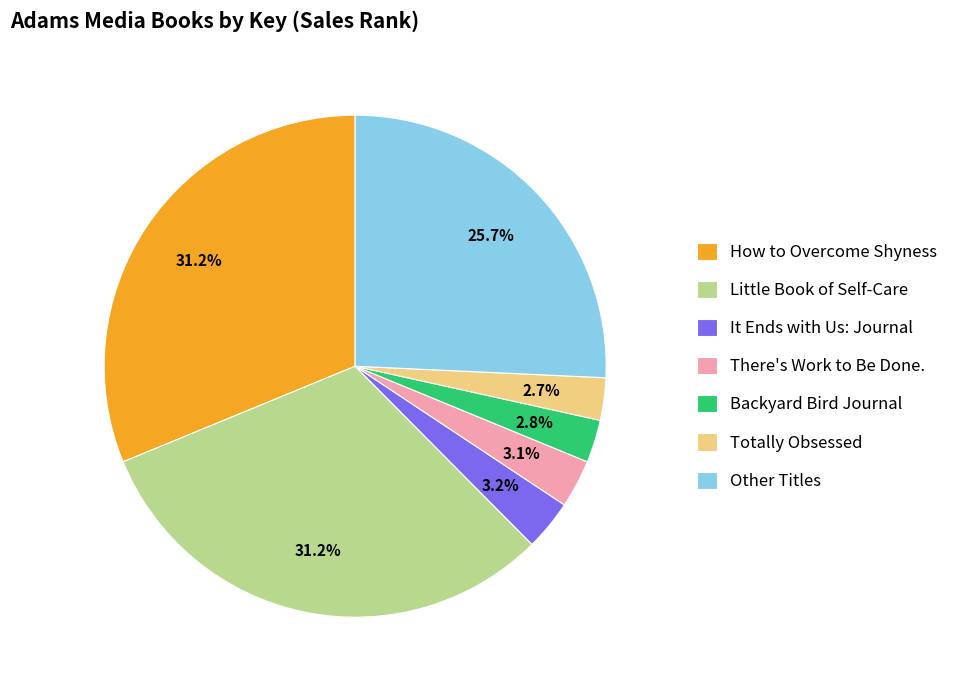

What portion of the pie excludes Little Book of Self-Care?

68.8%